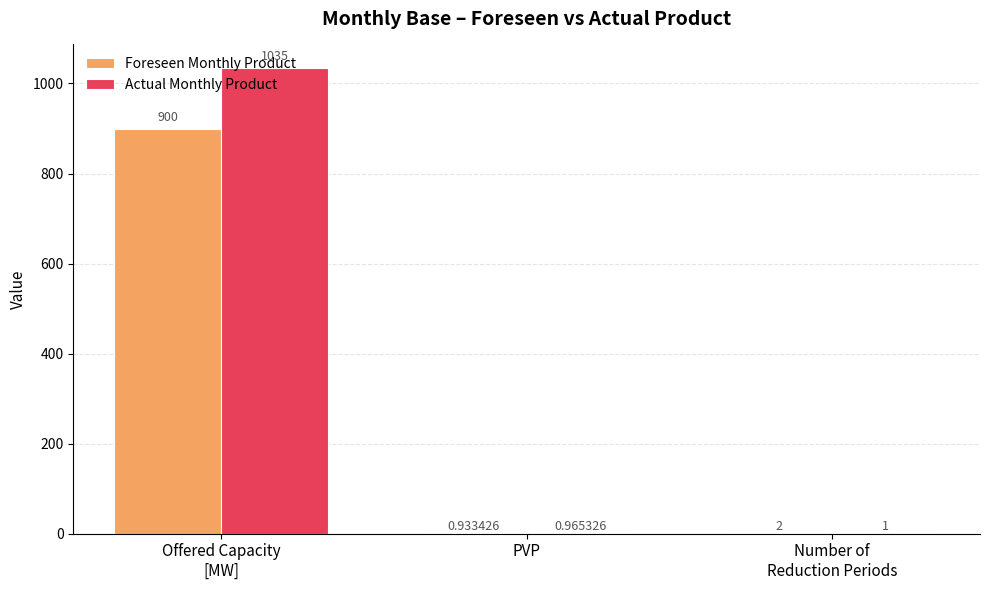

Where is Actual Monthly Product nearest to the value 517?

Number of
Reduction Periods